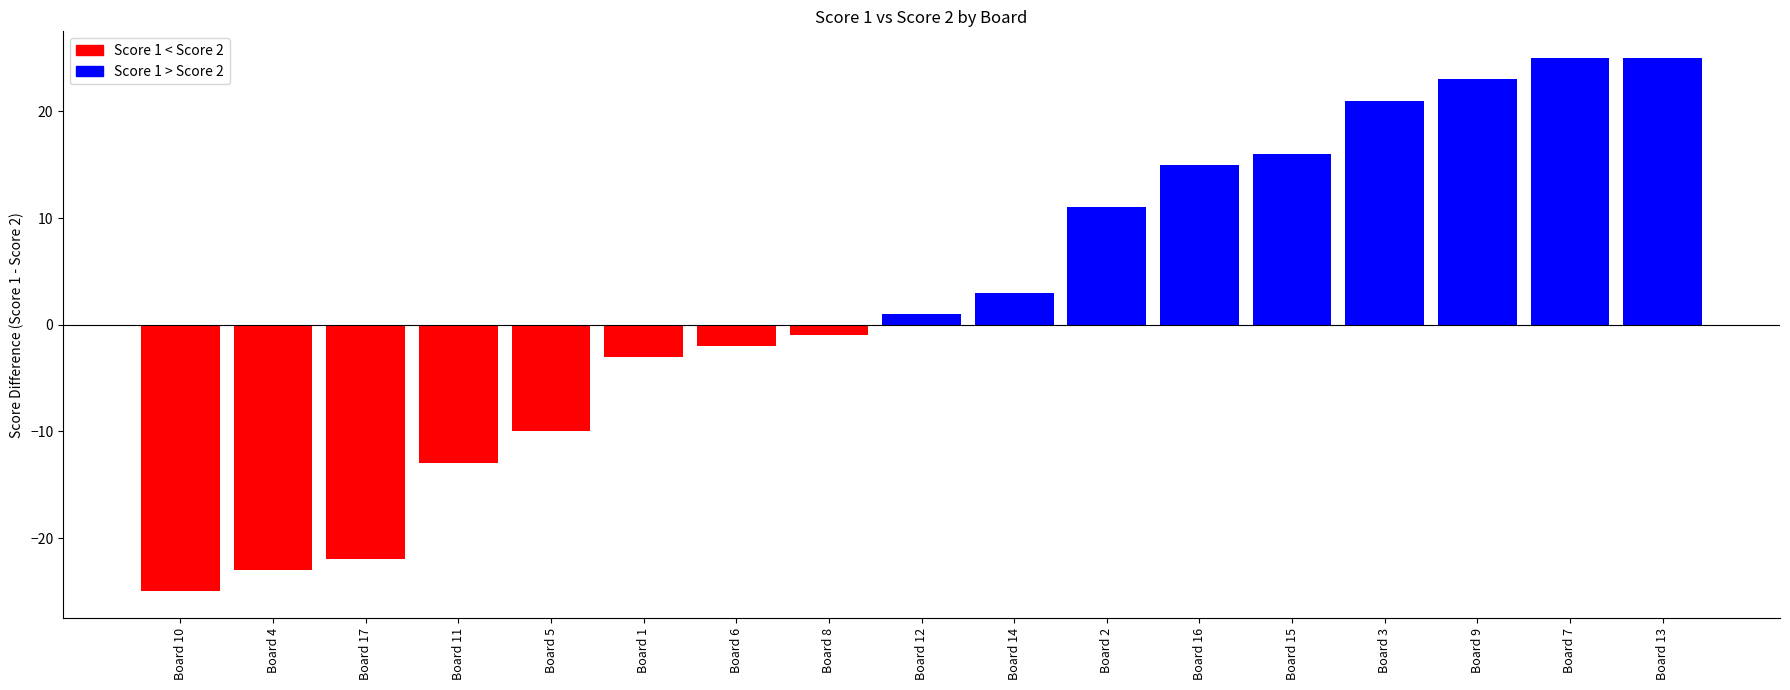

Between Board 11 and Board 7, which is larger?

Board 7